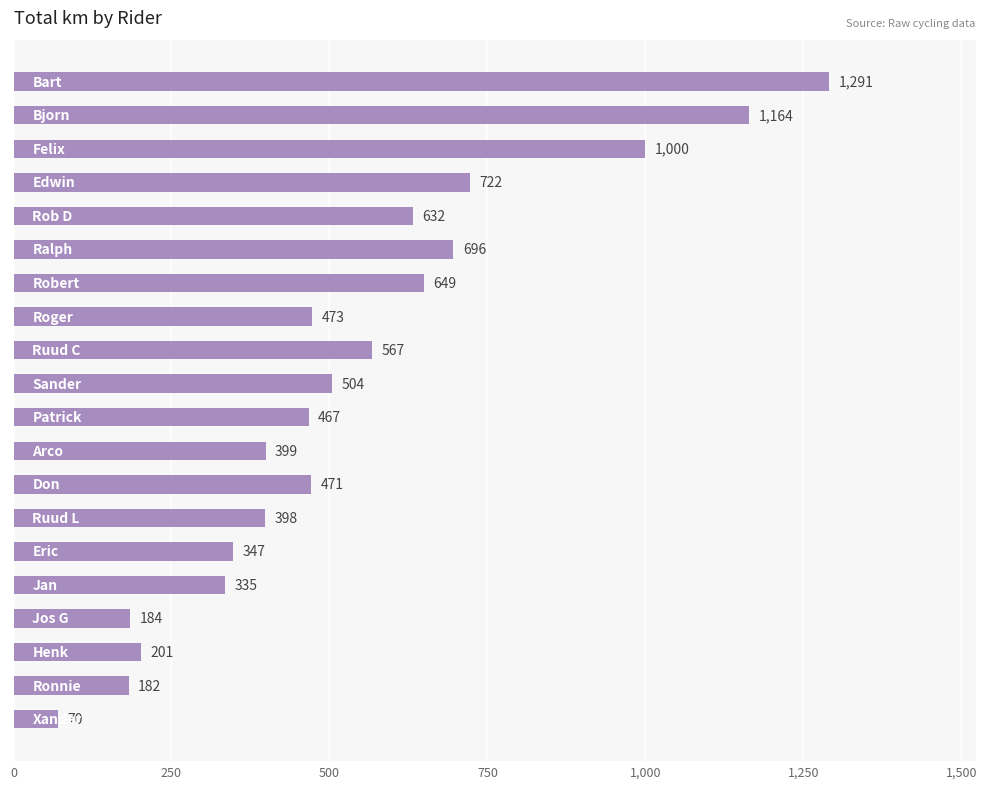

What is the value of the 5th bar from the top?

632